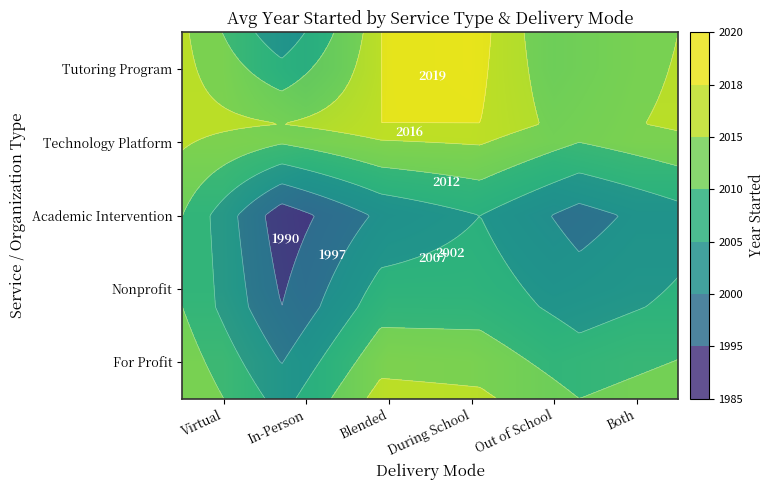

What is the sum of all Technology Platform values?

12097